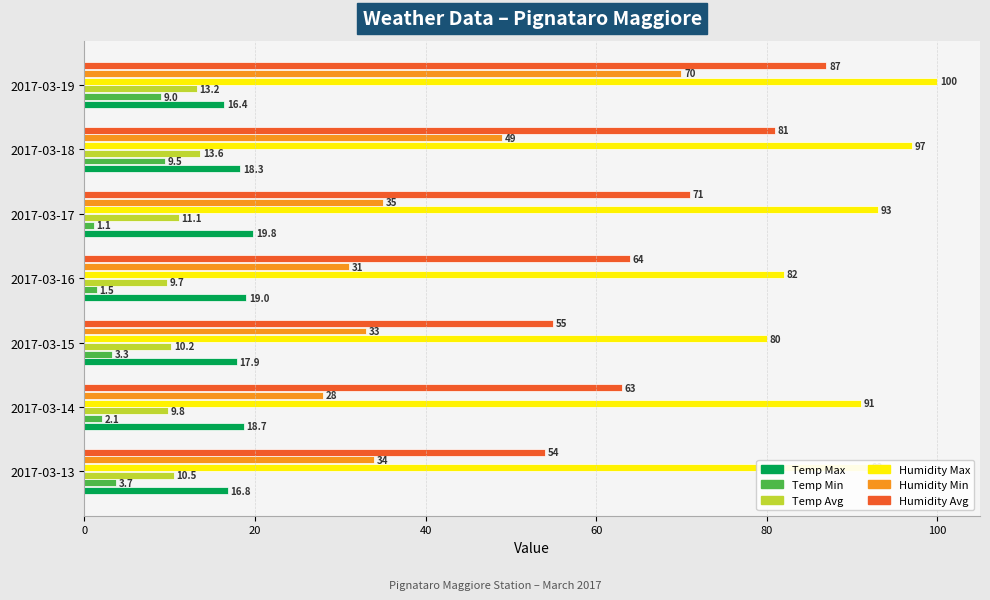

Where is Humidity Min nearest to the value 49?

2017-03-18